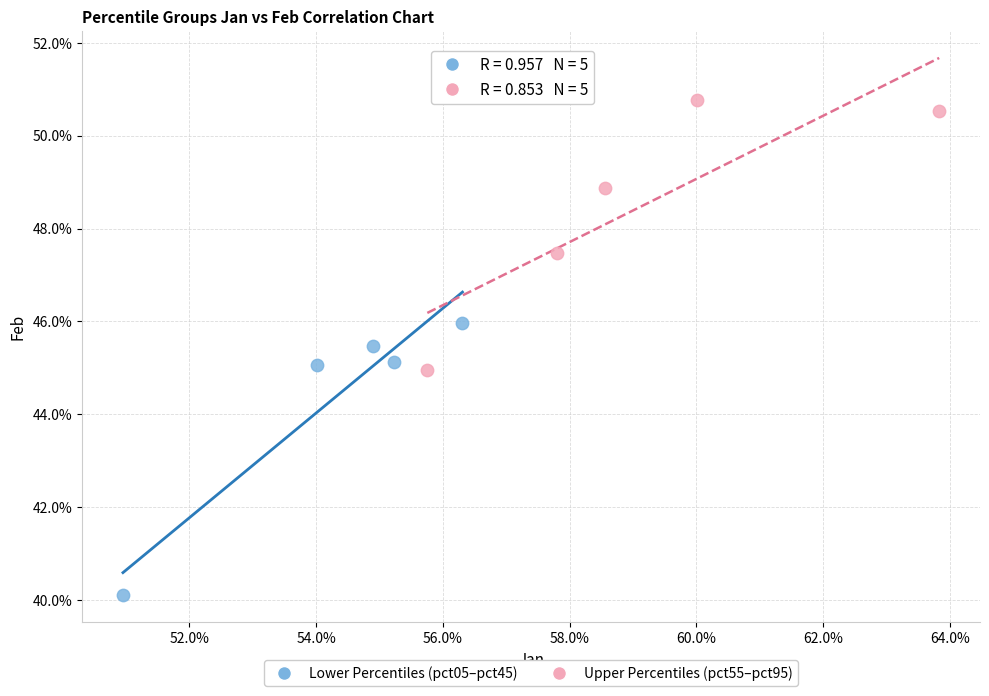

Which series contains the highest Y value?

Upper Percentiles (pct55–pct95)